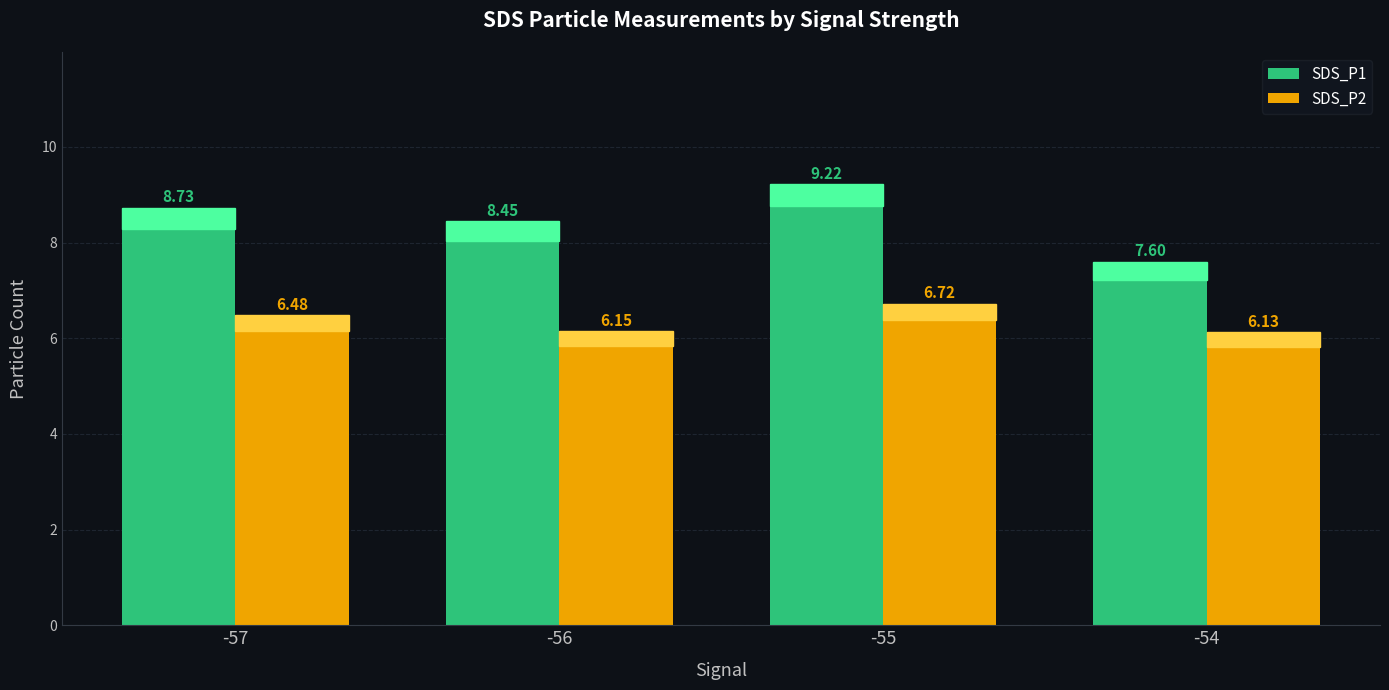

What is the maximum value shown in the chart?

9.2